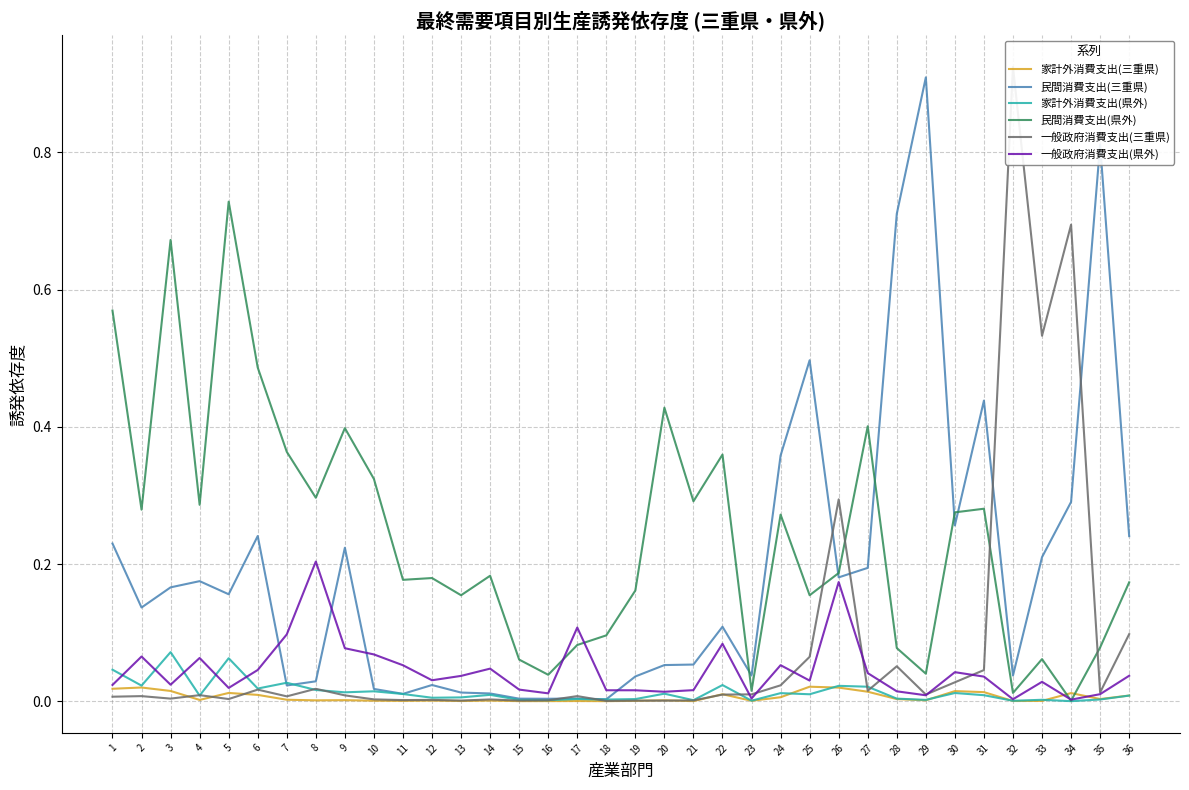

At which label does 民間消費支出(三重県) reach its minimum?

18